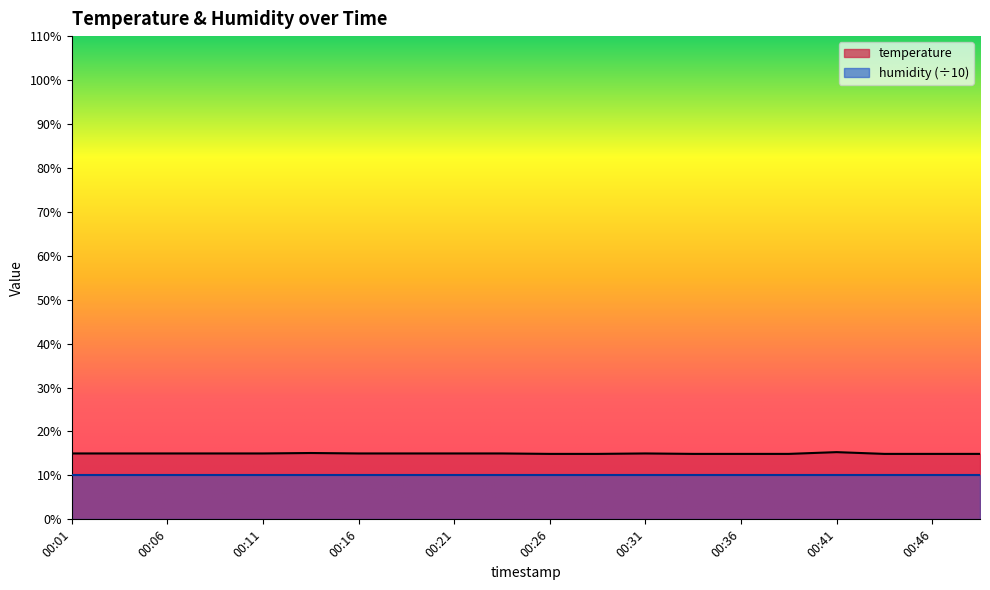

What is the approximate value at 00:21?

15.0